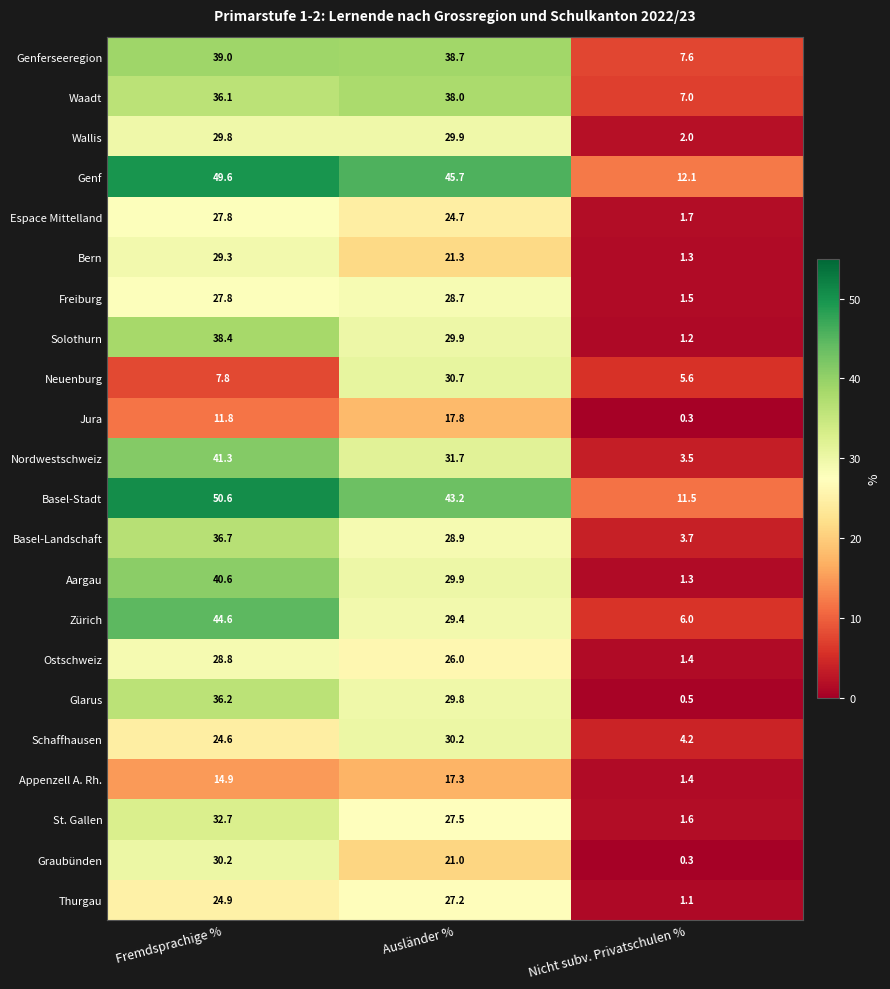

The Ostschweiz series shows 2.2 at Nicht subv. Privatschulen %. True or false?

False